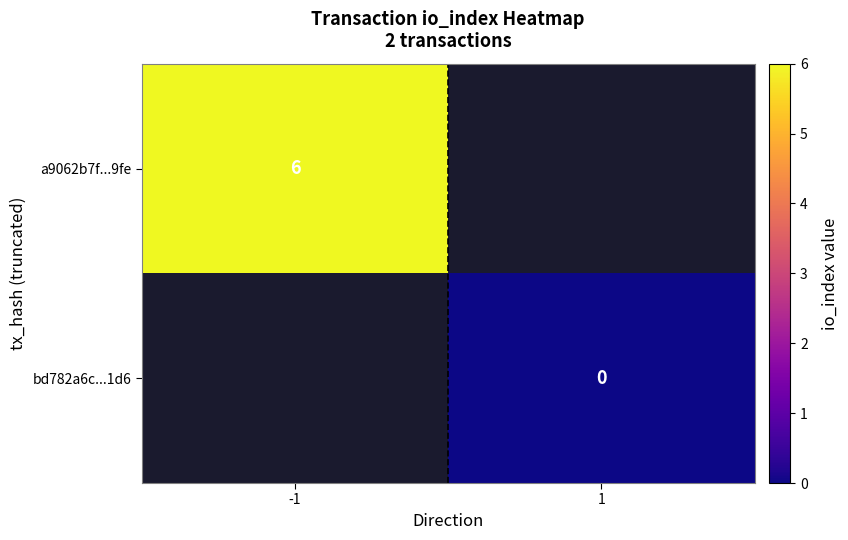

True or false: a9062b7f...9fe has a value of 3 at -1.

False